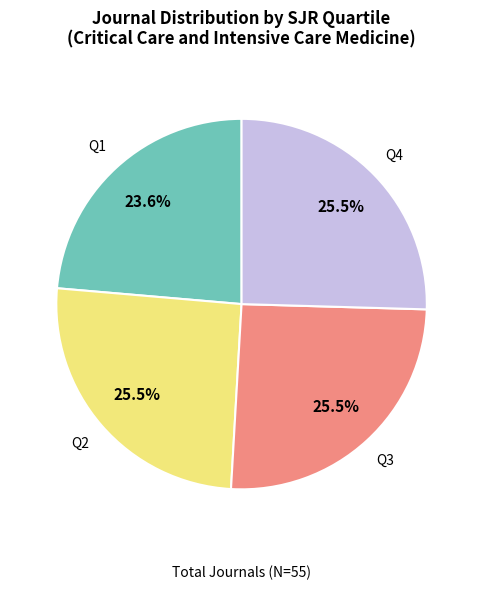

Is there a majority slice in this chart?

No